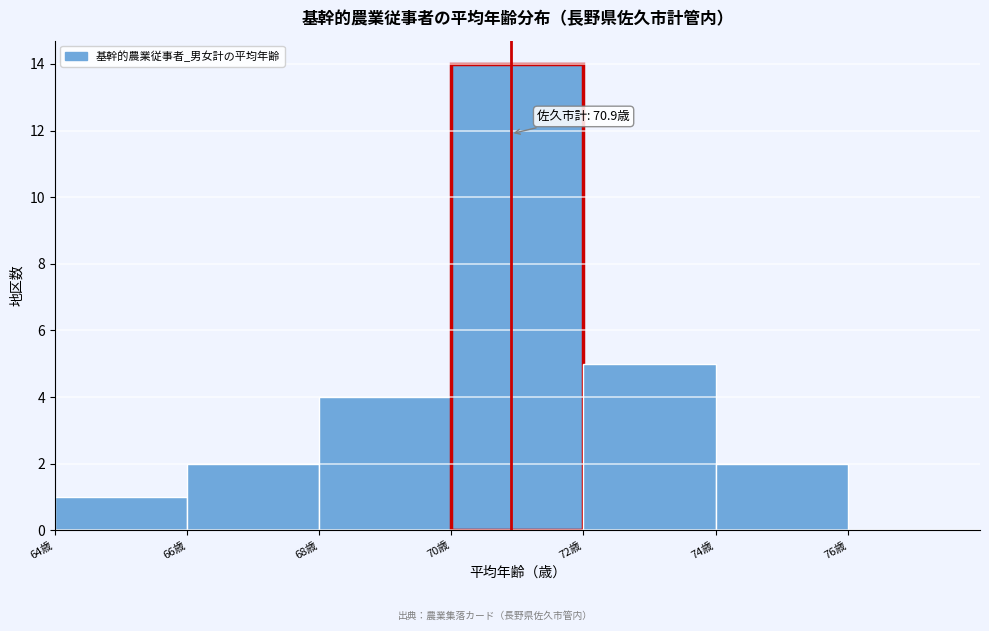

Over which range of the x-axis is the bar tallest?

70 to 72